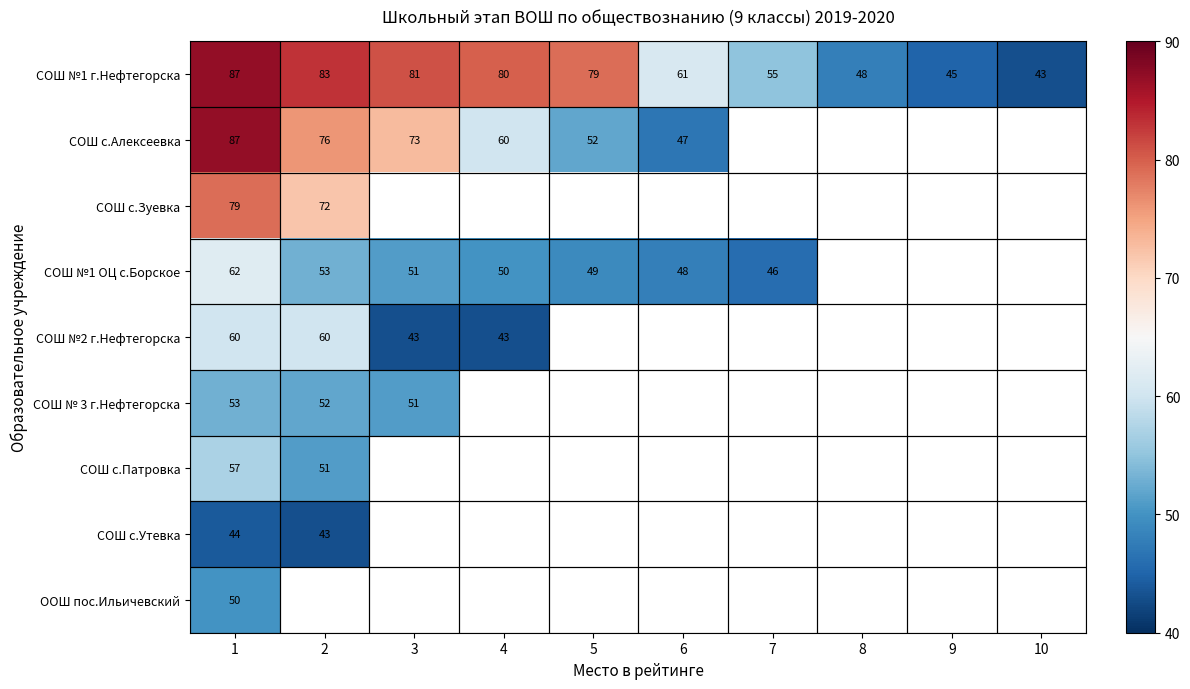

How many data points does each series have?

10